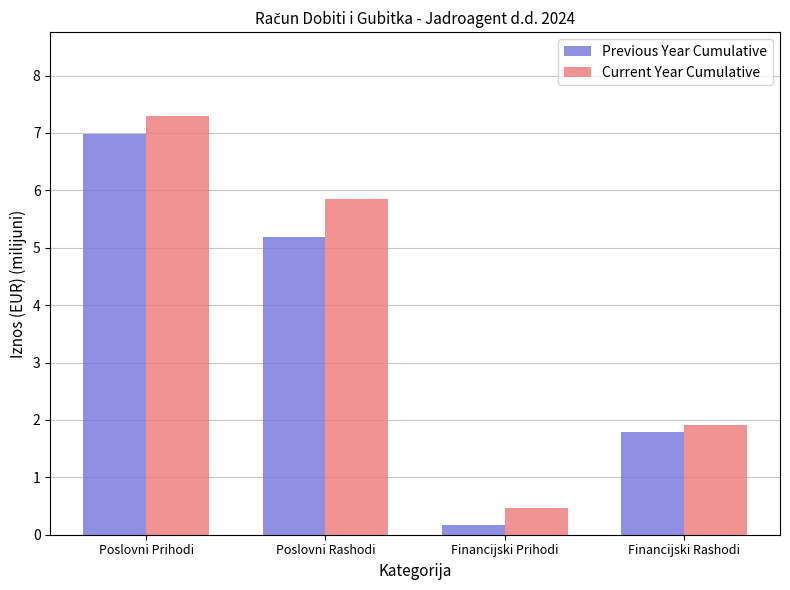

What is the sum of all Current Year Cumulative values?

15.5